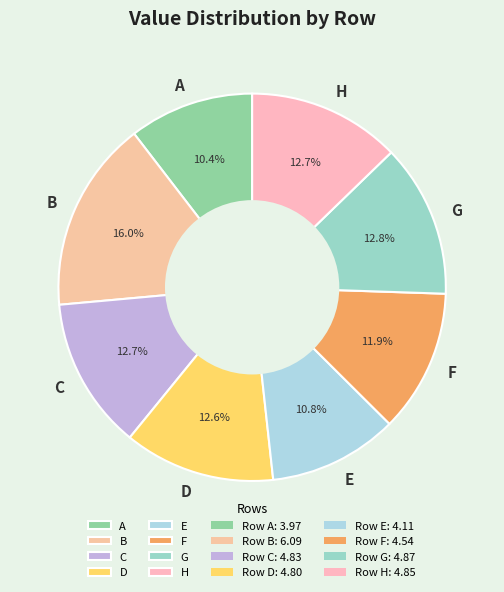

Is D the majority of the pie?

No